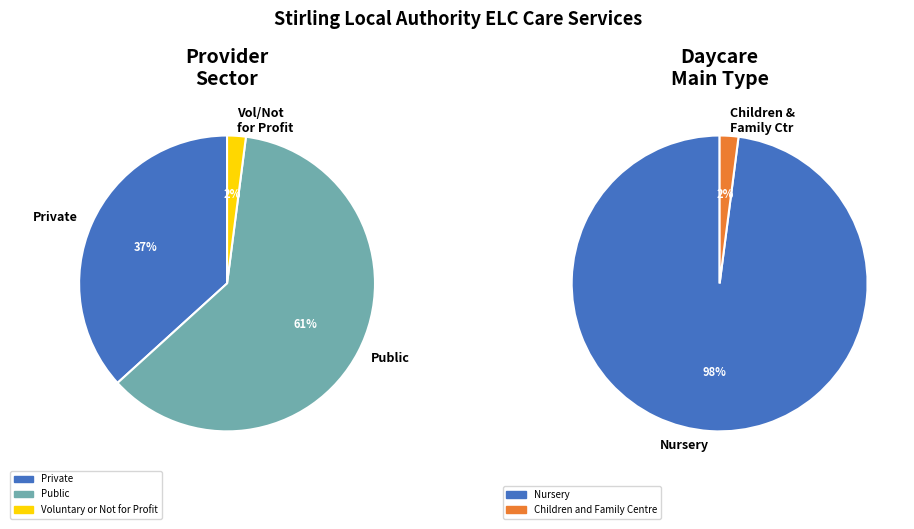

How much of the chart is everything except Public?

38.8%